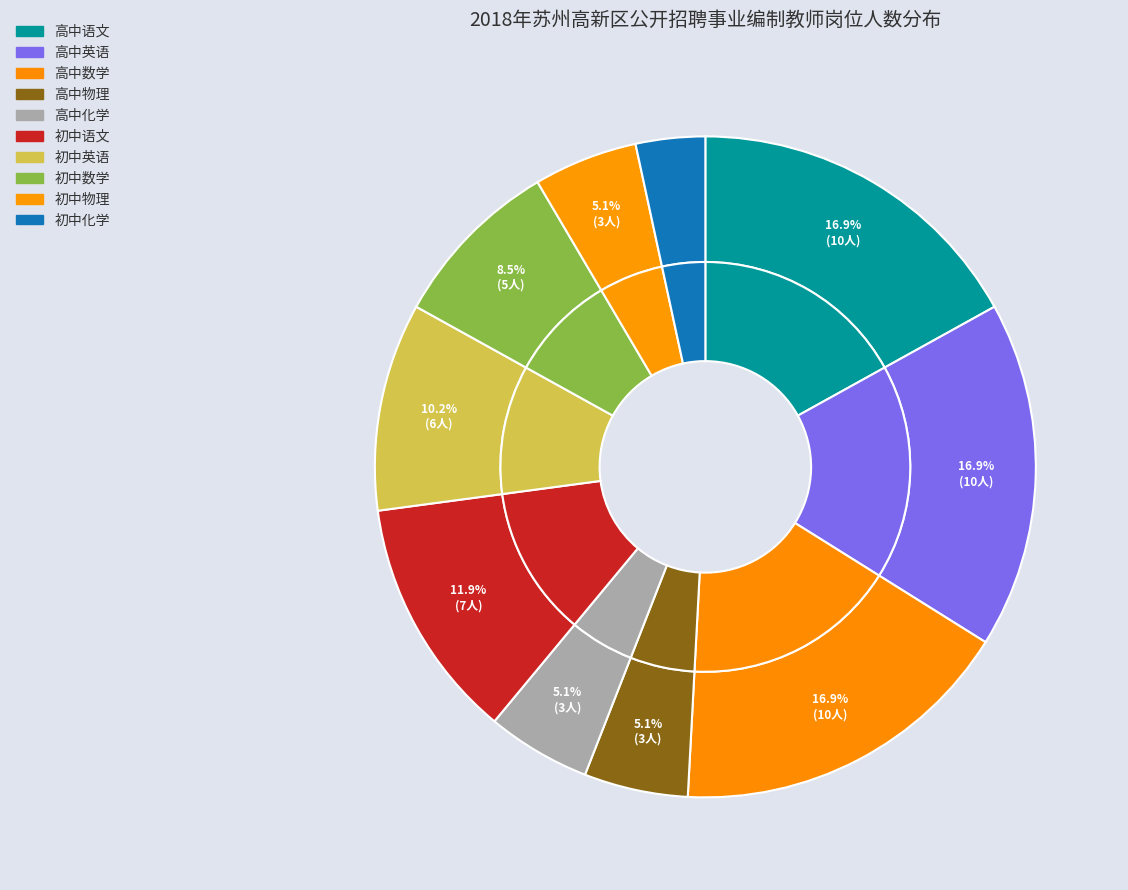

Is there a majority slice in this chart?

No